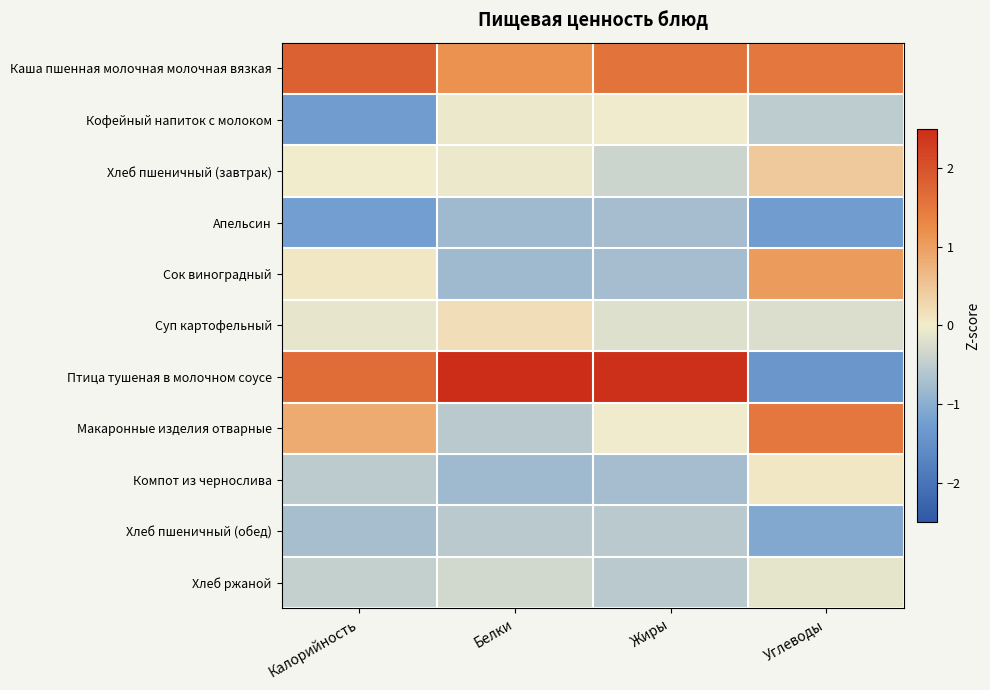

Which series has the widest spread of values?

Птица тушеная в молочном соусе